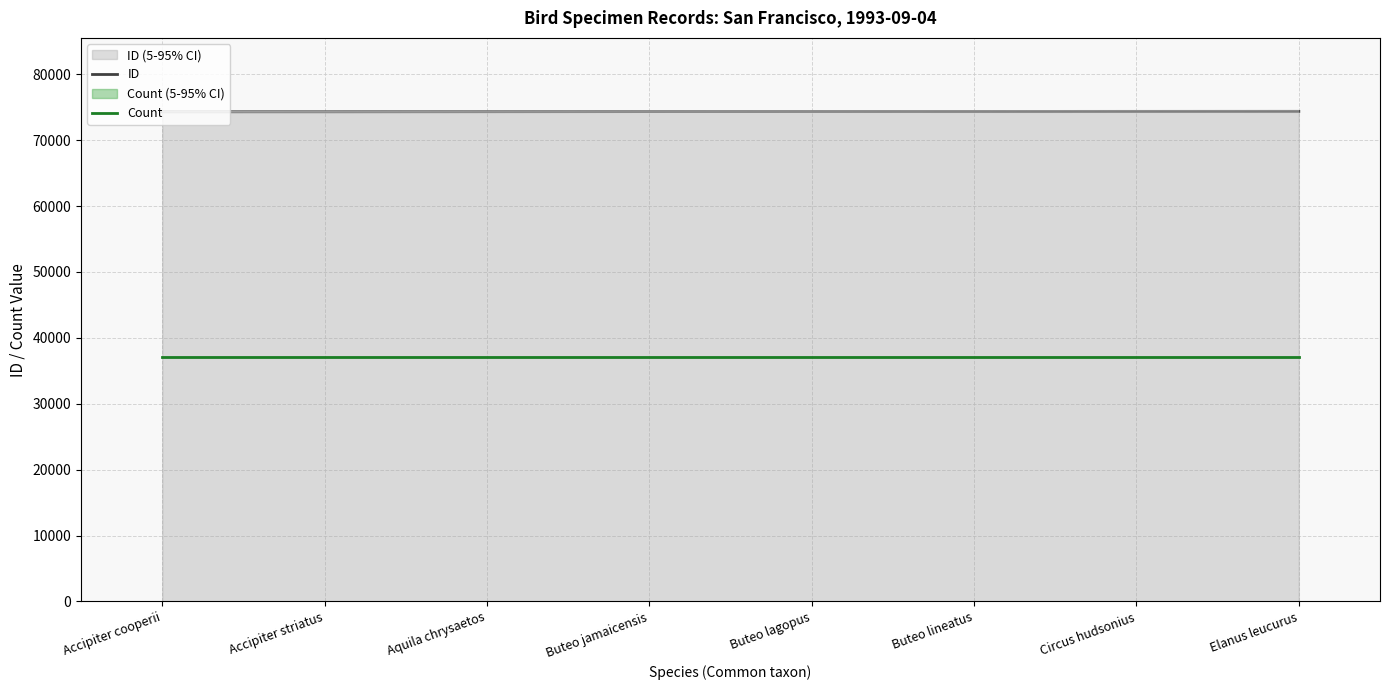

Is the value of Count at Buteo jamaicensis greater than the value of ID at Accipiter striatus?

No